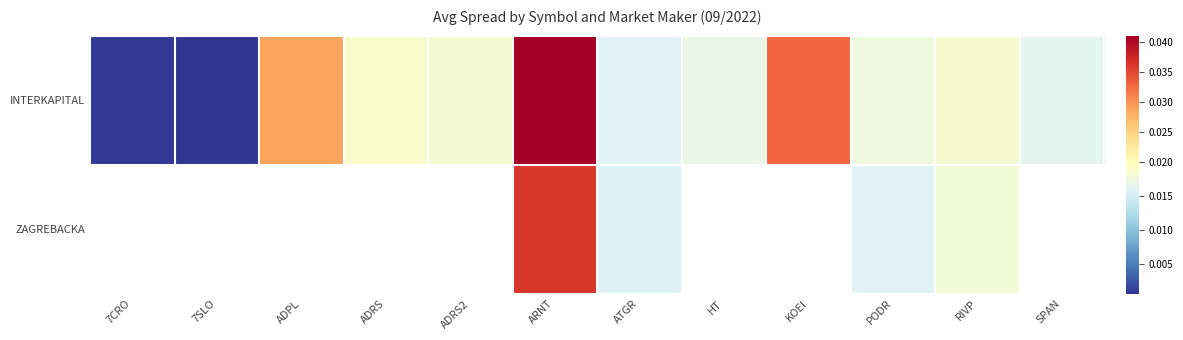

Rank the series by their maximum value, from lowest to highest.

INTERKAPITAL, ZAGREBACKA